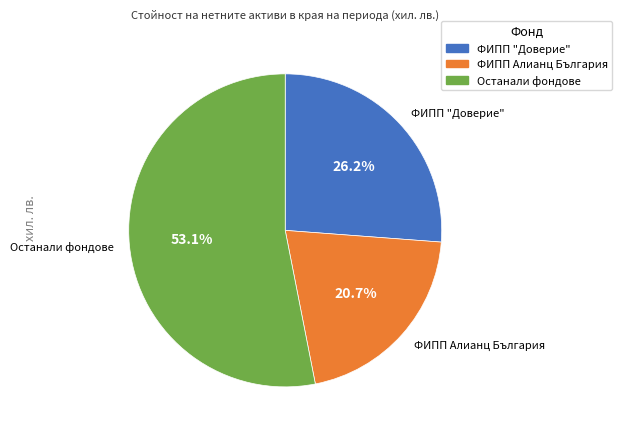

To the nearest percent, what is the average slice percentage?

33%